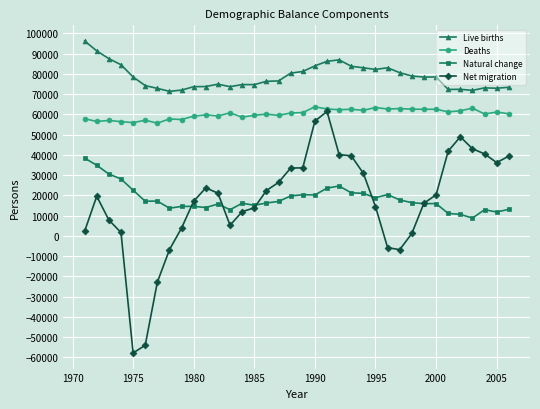

True or false: Natural change and Deaths cross at least once.

False